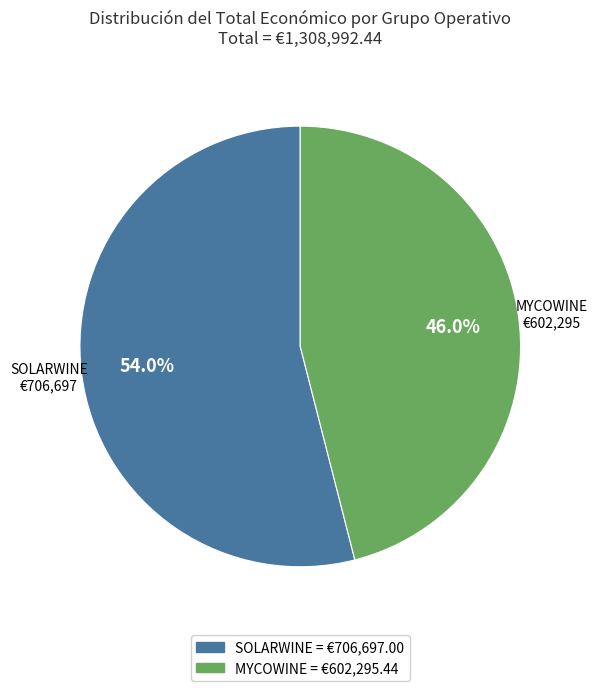

To the nearest percent, what is the difference between the MYCOWINE and SOLARWINE slice percentages?

8%